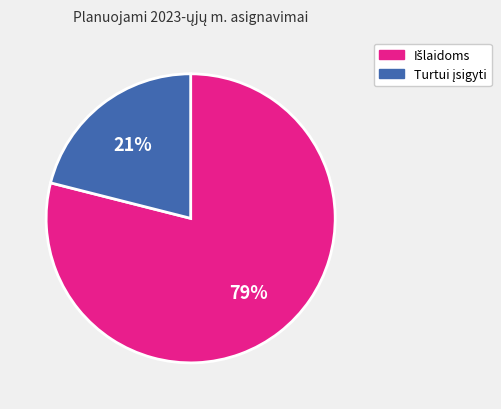

Is there a majority slice in this chart?

Yes